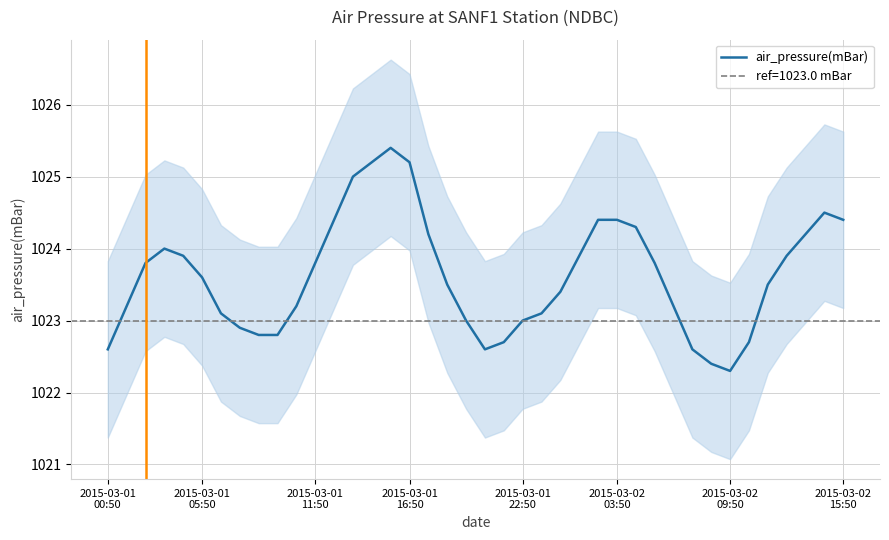

How many data points does each series have?

40